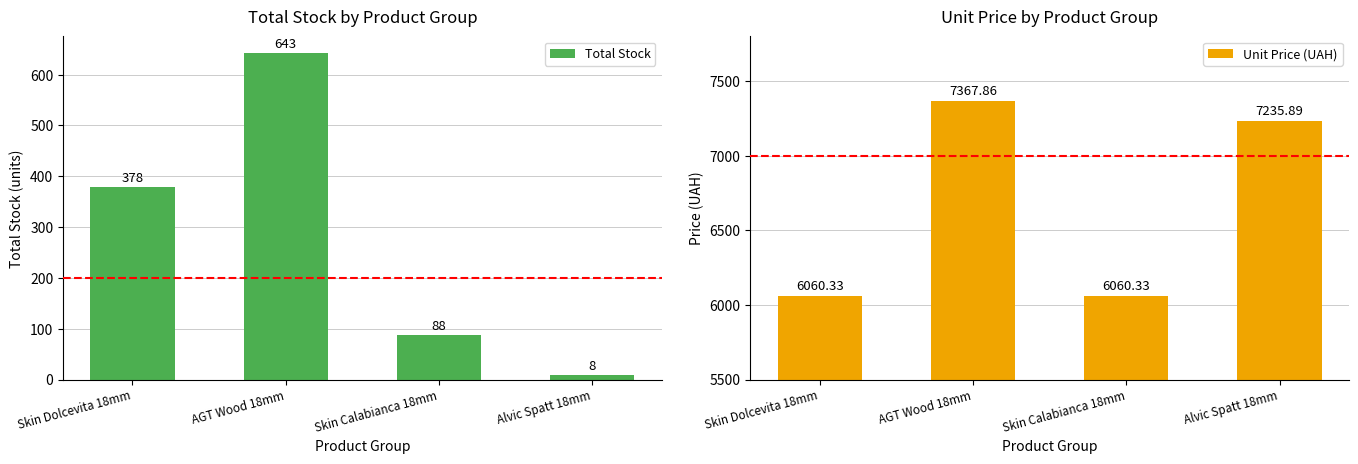

Between Skin Calabianca 18mm and Alvic Spatt 18mm, which is larger?

Skin Calabianca 18mm